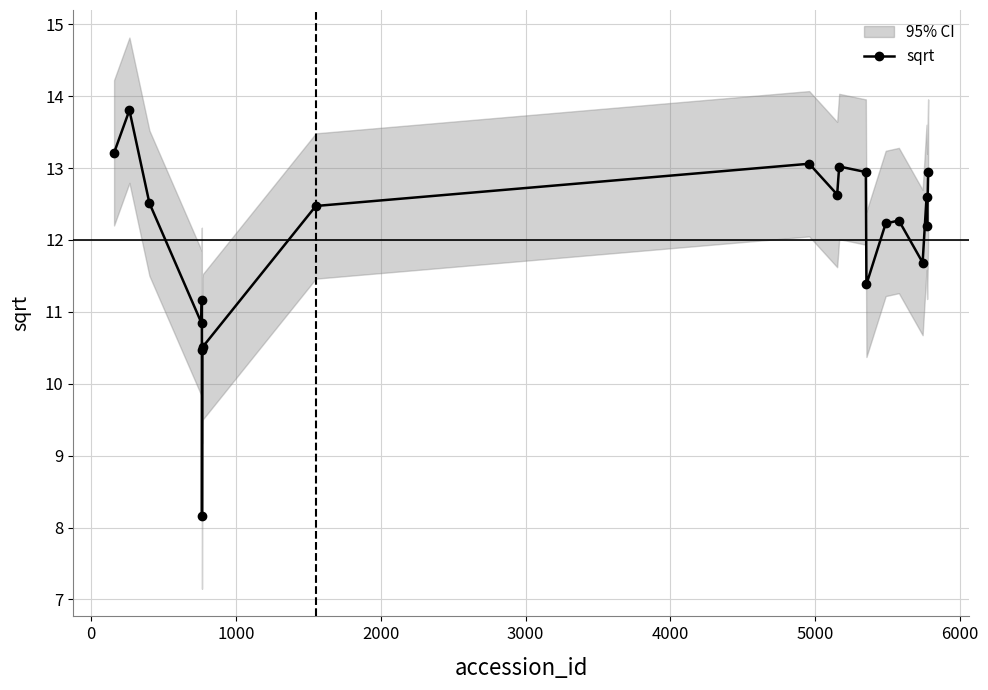

How many lines are shown in the chart?

1